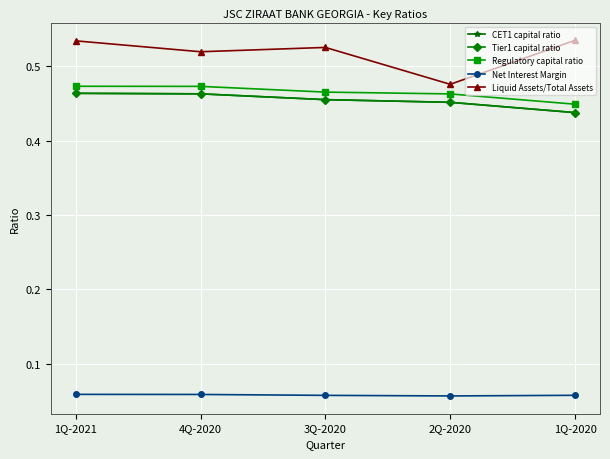

Reading left to right, transcribe all the data shown in this chart.

CET1 capital ratio: 1Q-2021=0.5	4Q-2020=0.5	3Q-2020=0.5	2Q-2020=0.5	1Q-2020=0.4
Tier1 capital ratio: 1Q-2021=0.5	4Q-2020=0.5	3Q-2020=0.5	2Q-2020=0.5	1Q-2020=0.4
Regulatory capital ratio: 1Q-2021=0.5	4Q-2020=0.5	3Q-2020=0.5	2Q-2020=0.5	1Q-2020=0.4
Net Interest Margin: 1Q-2021=0.1	4Q-2020=0.1	3Q-2020=0.1	2Q-2020=0.1	1Q-2020=0.1
Liquid Assets/Total Assets: 1Q-2021=0.5	4Q-2020=0.5	3Q-2020=0.5	2Q-2020=0.5	1Q-2020=0.5